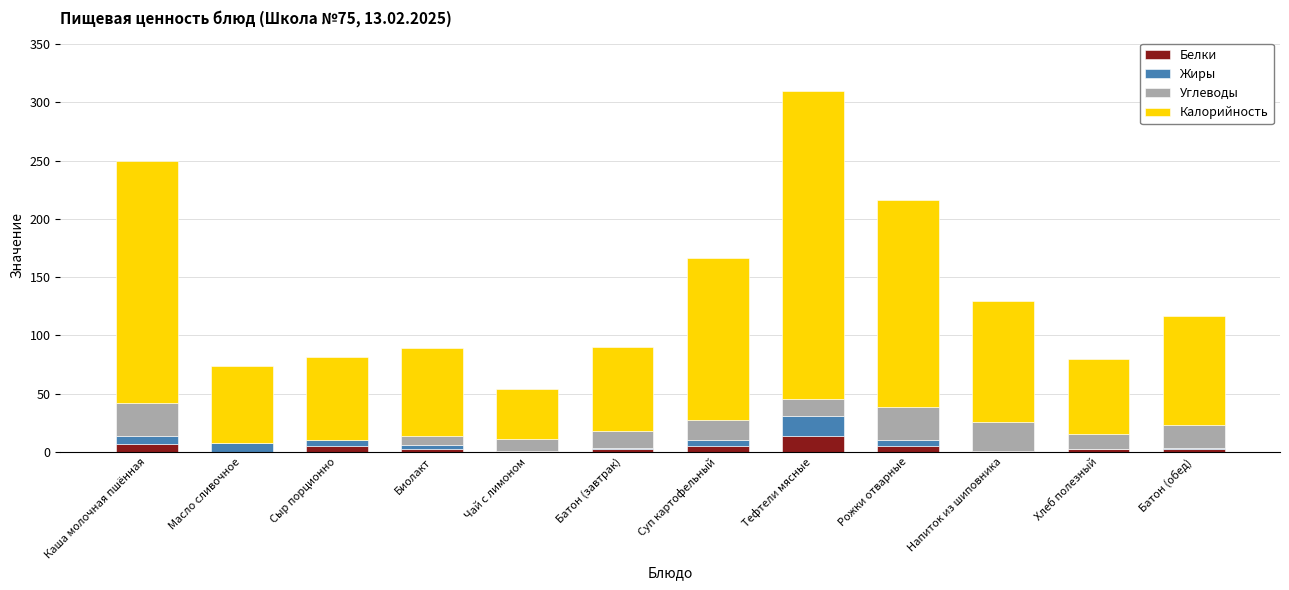

At which category is the sum across all series the highest?

Тефтели мясные